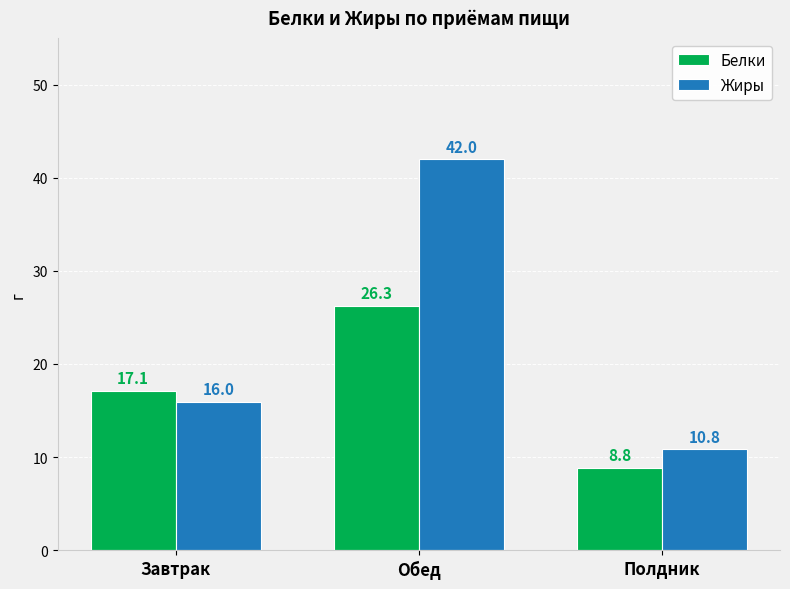

What is the sum of all Белки values?

52.2